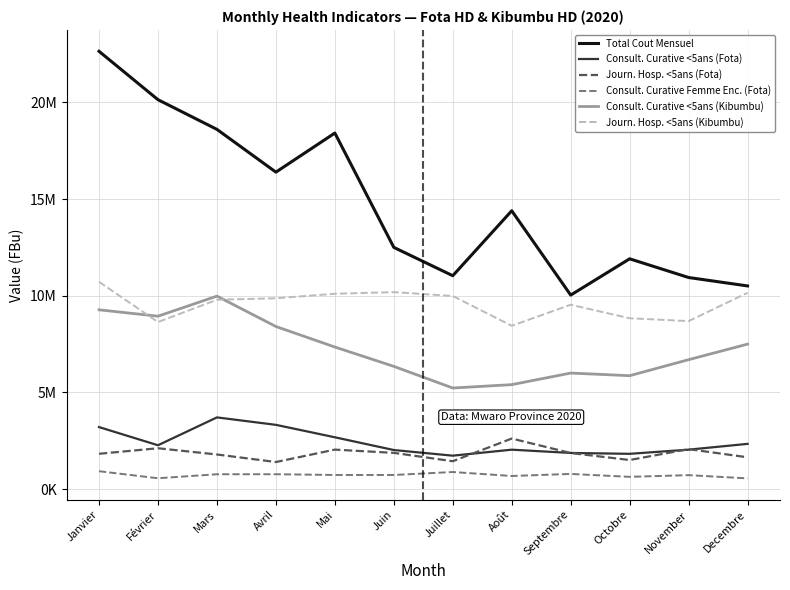

True or false: Consult. Curative Femme Enc. (Fota) and Journ. Hosp. <5ans (Fota) intersect in this chart.

False